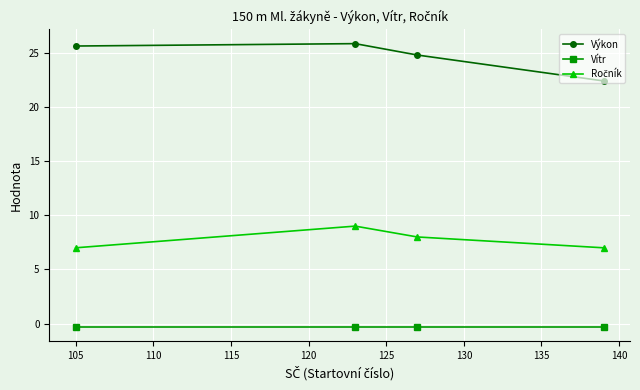

True or false: Vítr and Výkon intersect in this chart.

False